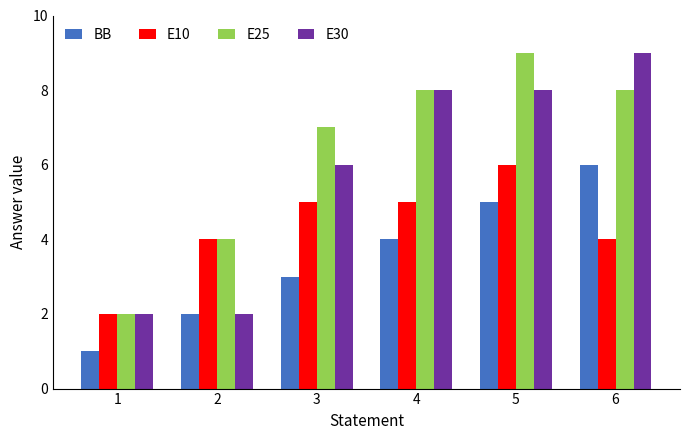

Which series changed the most between 2 and 3?

E30